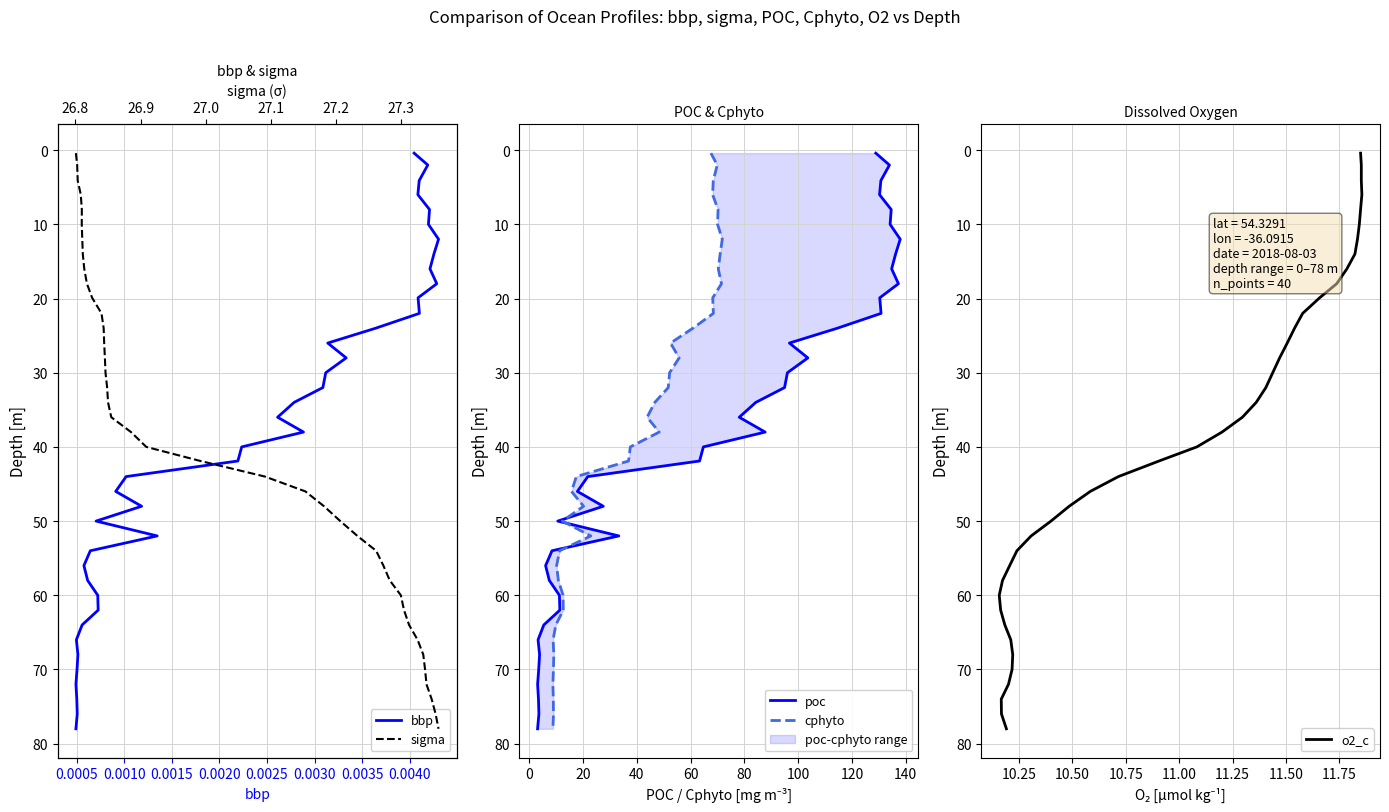

What is the label of the 9th point from the left?

0.0040